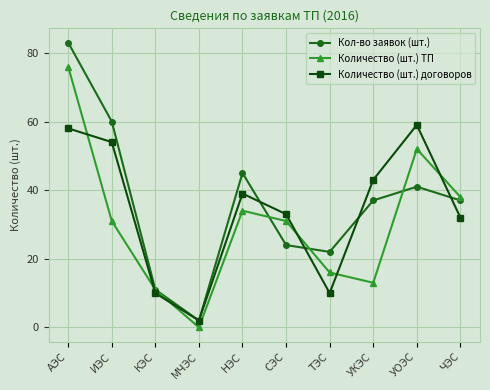

What is the label of the 2nd point from the right?

УОЭС